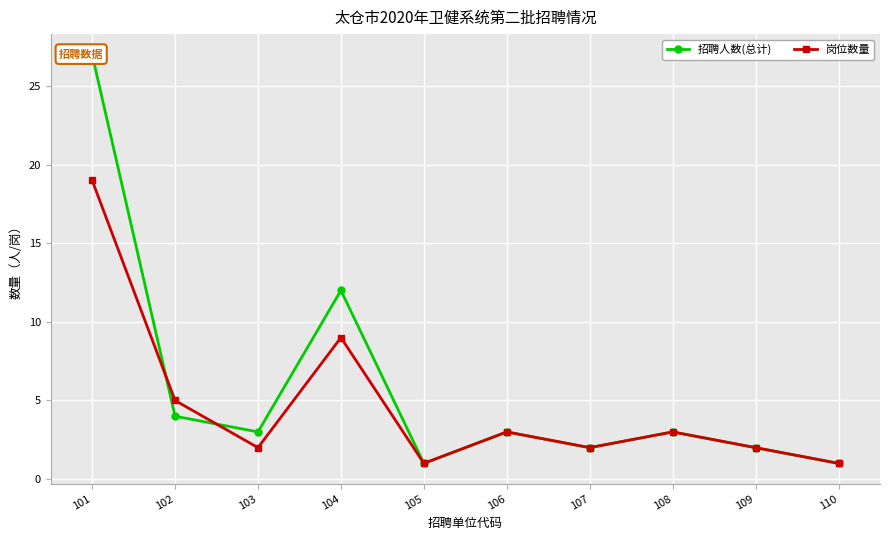

Which series changed the most between 105 and 110?

招聘人数(总计)